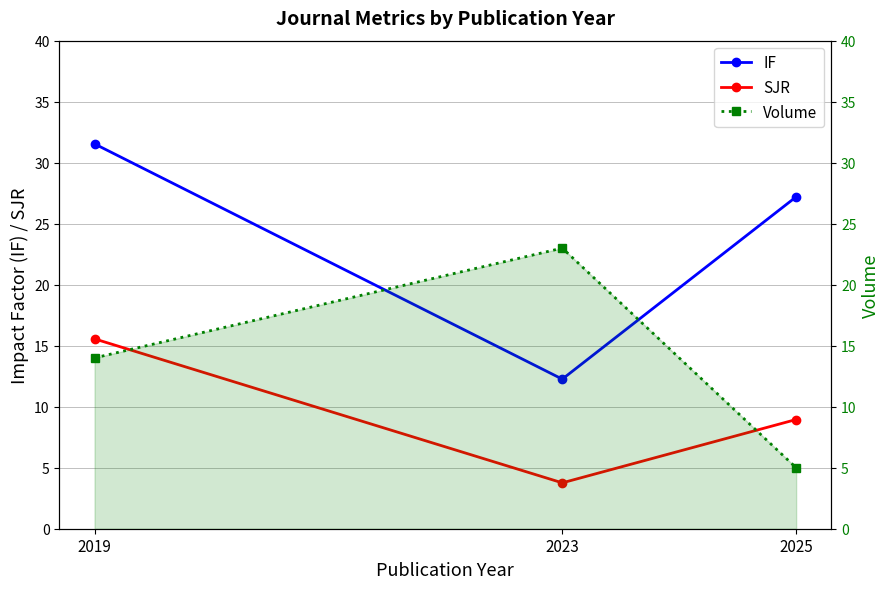

What is the value of the Volume point at the 2nd from the left?

23.0